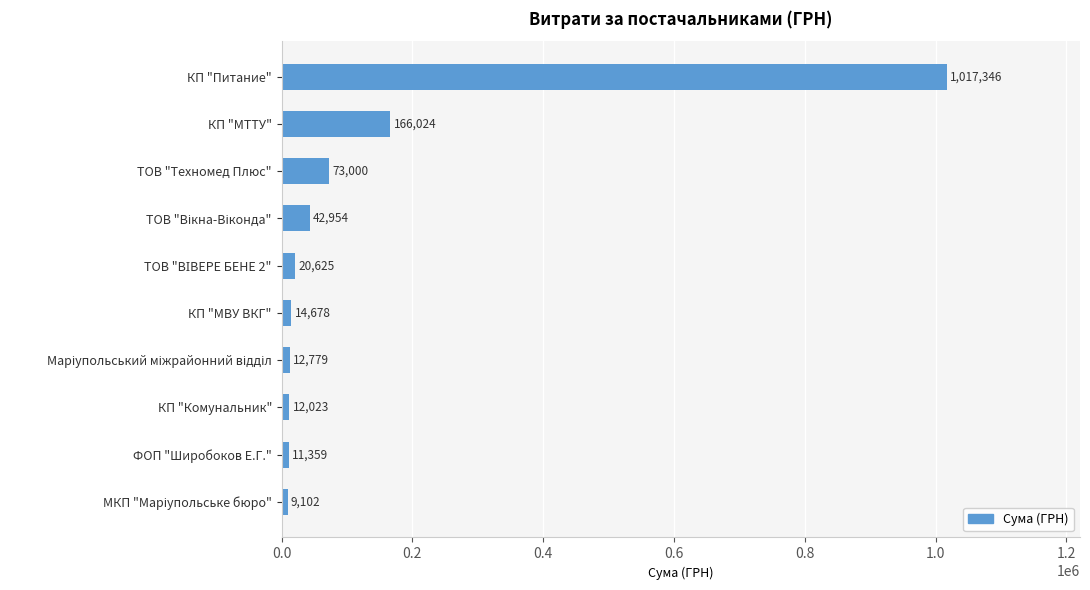

What is the average value?

137989.0